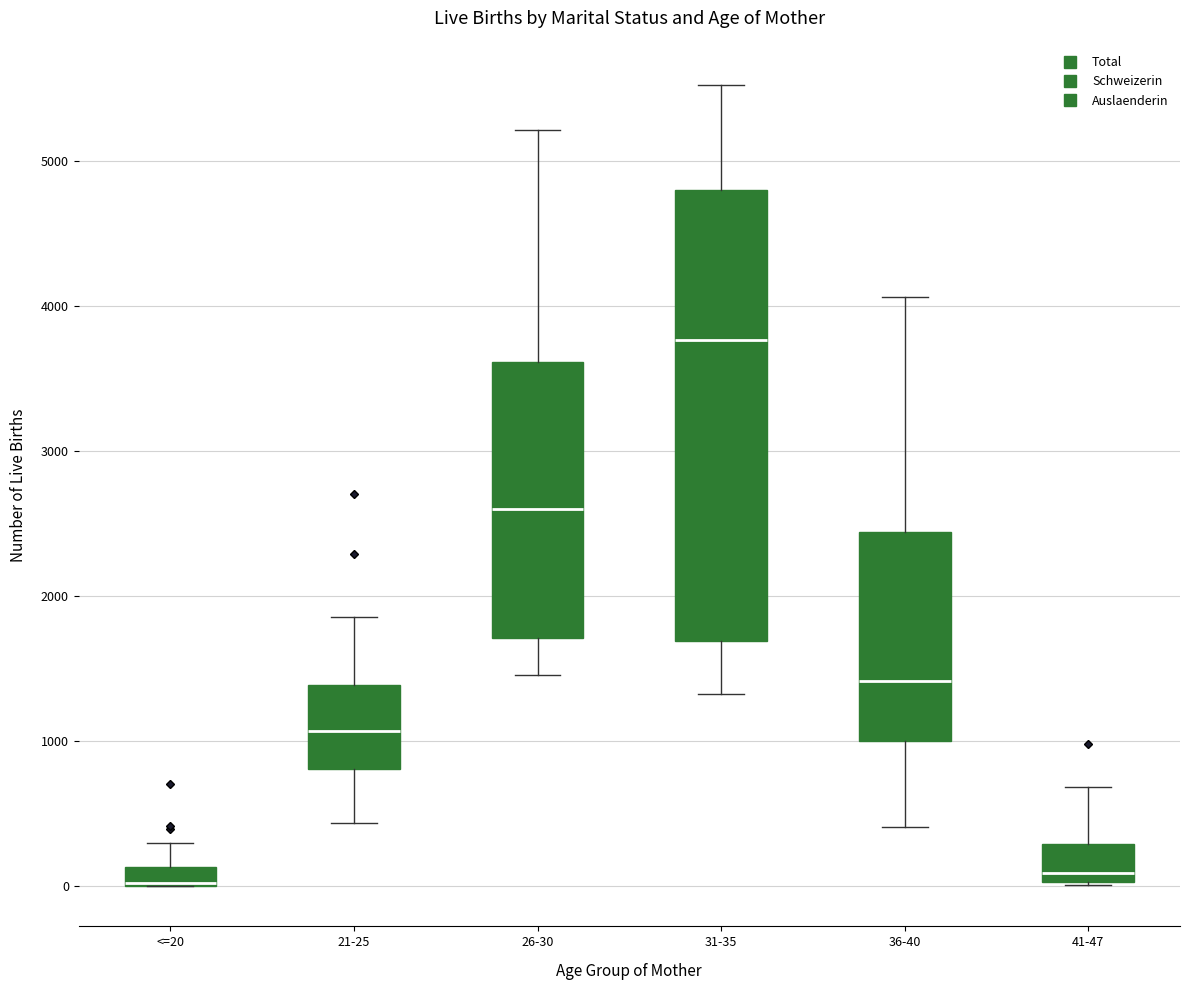

Which box is the tallest, from its lower edge to its upper edge?

31-35